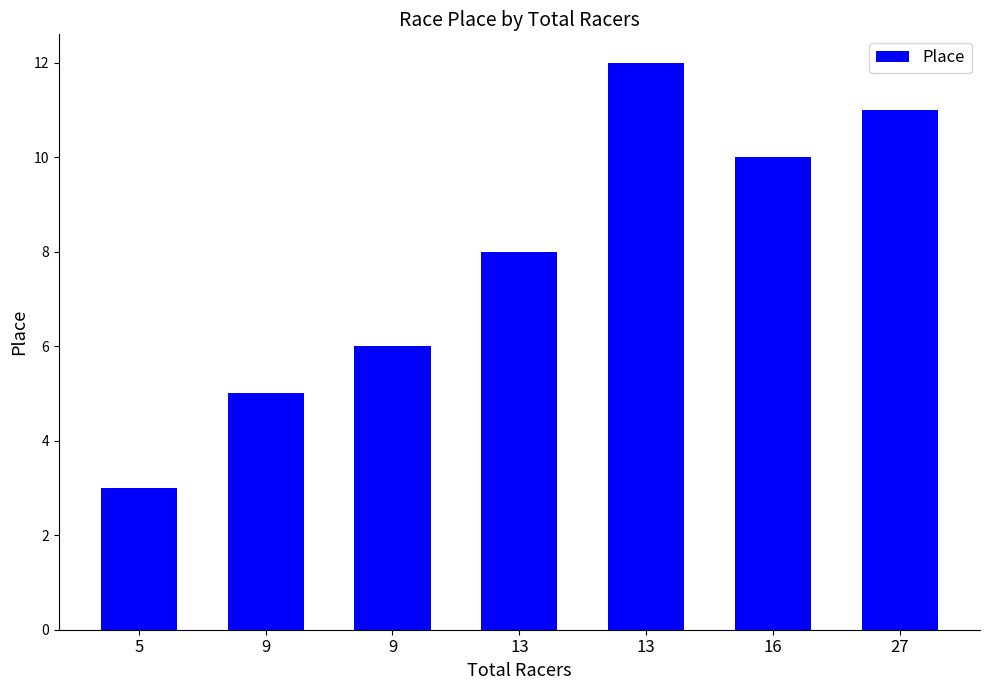

What is the sum of the values at 9 and 13?

14